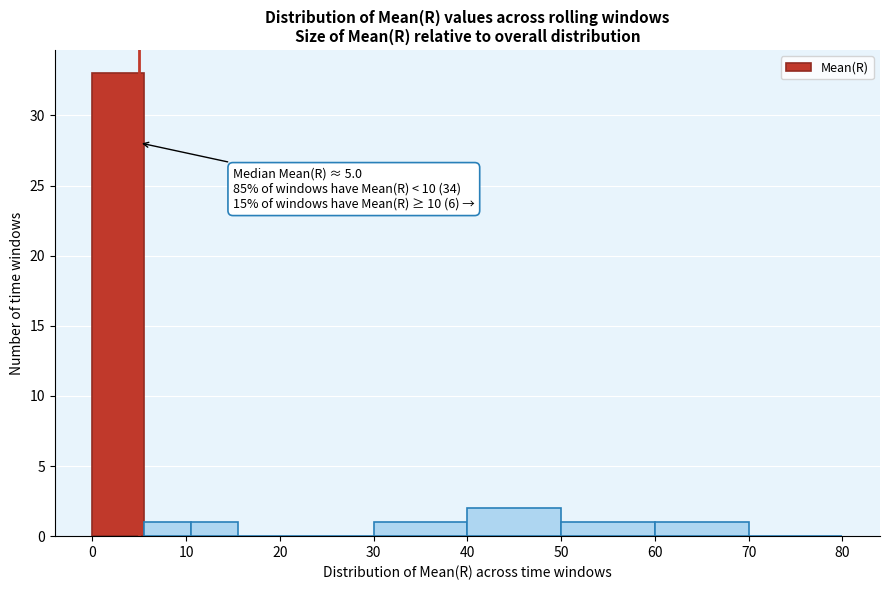

Over which range of the x-axis is the bar tallest?

0.0 to 5.5